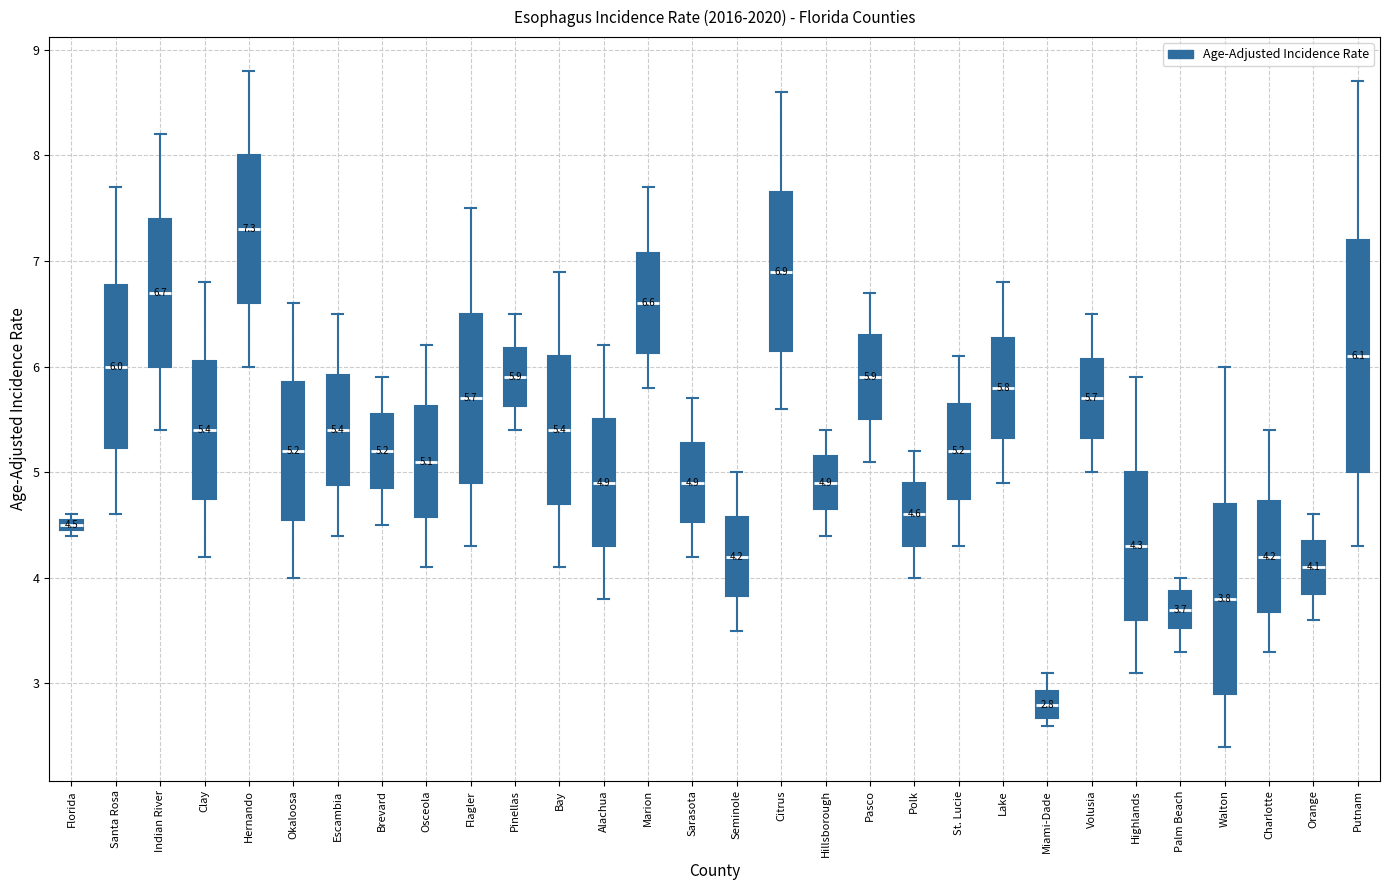

Which box has the highest median line?

Hernando